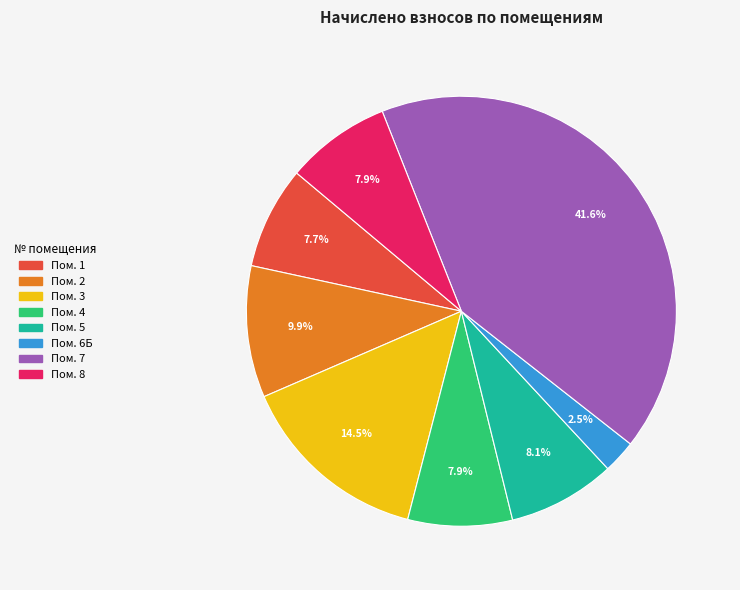

Is there any slice that represents more than half of the pie?

No